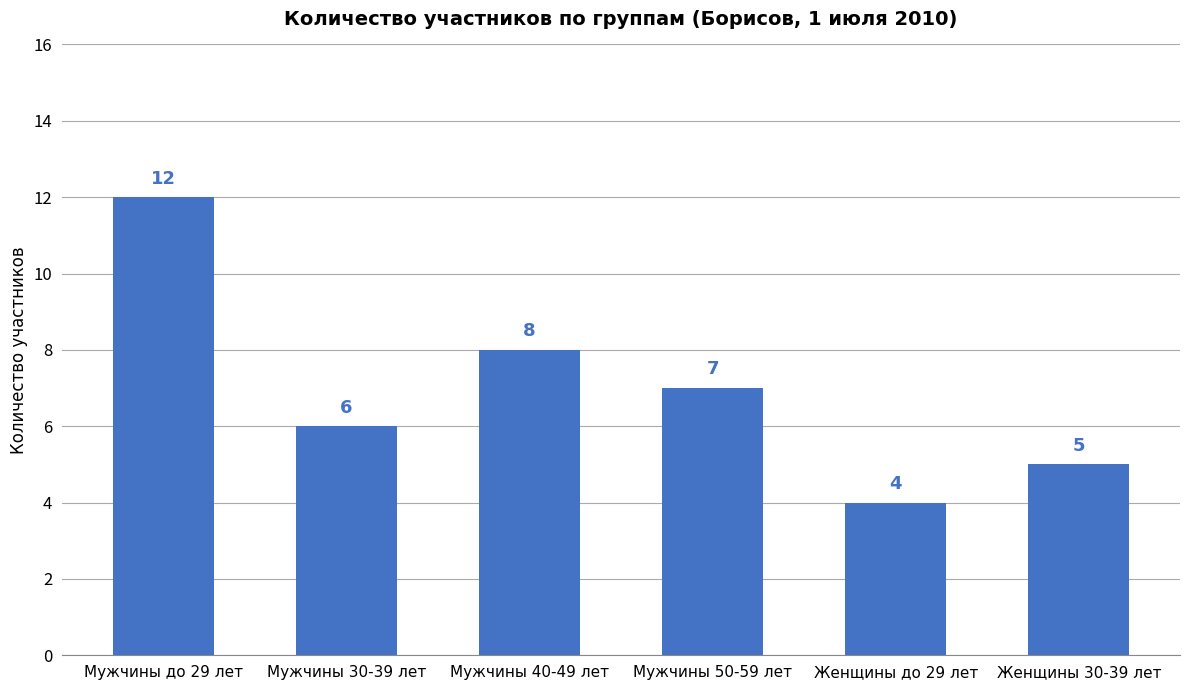

How many data points are less than 7?

3